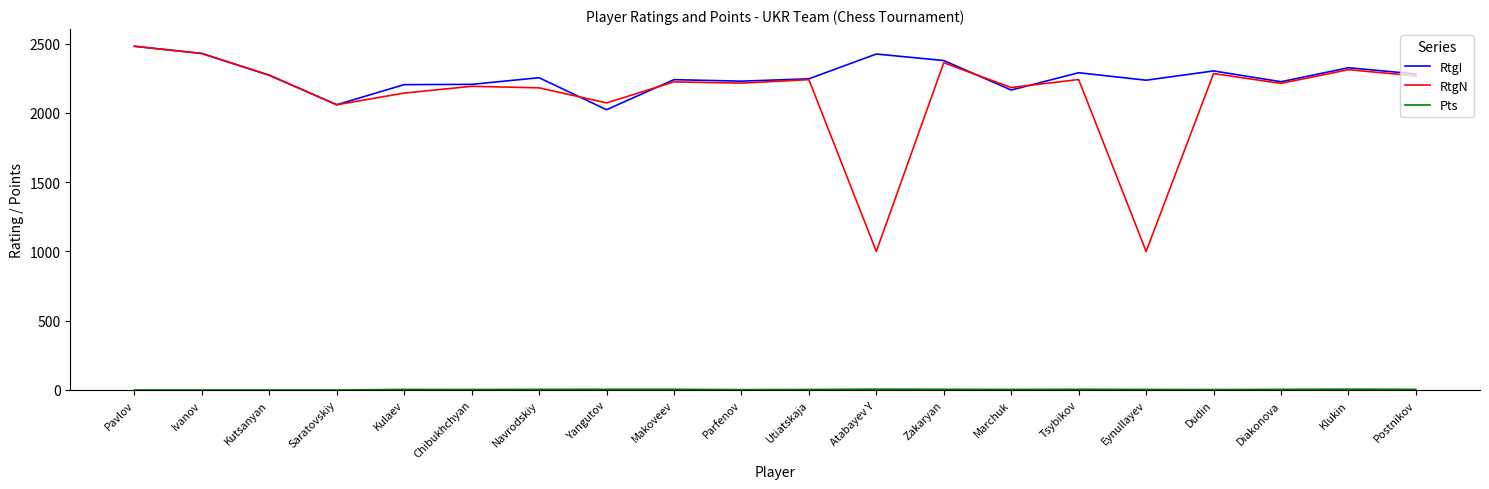

Which series has the widest spread of values?

RtgN